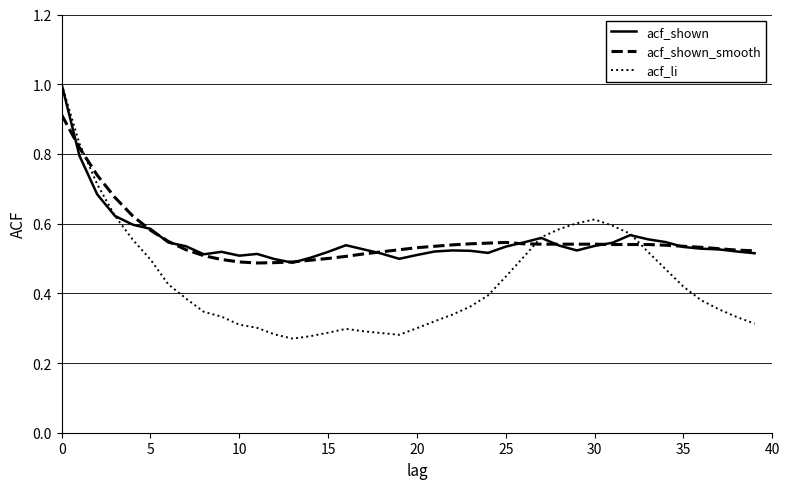

What is the maximum value for acf_shown?

1.0